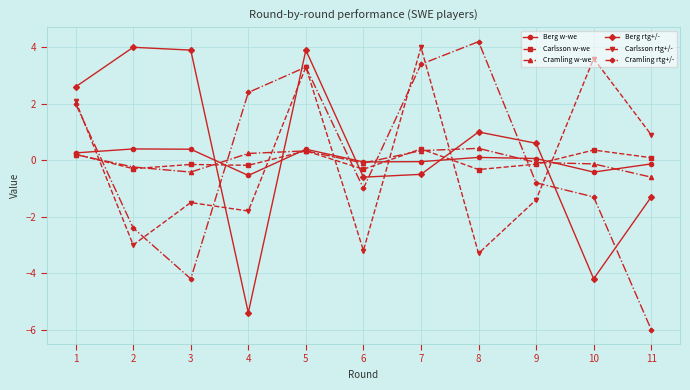

What is the spread (max minus min) of values at 4?

7.8